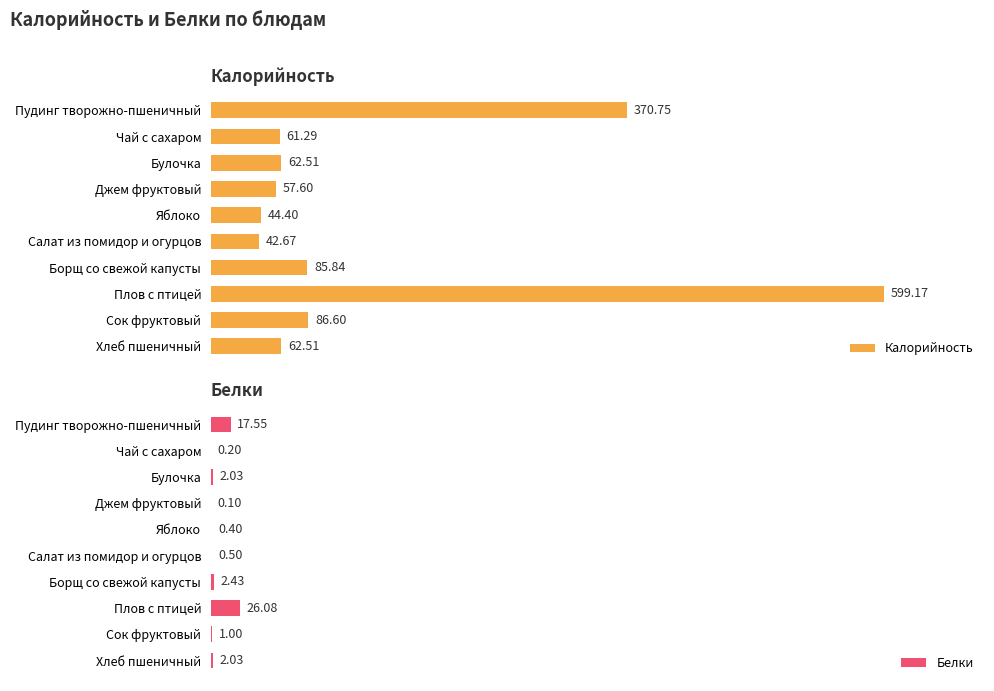

At which label is Калорийность closest to 320?

Пудинг творожно-пшеничный